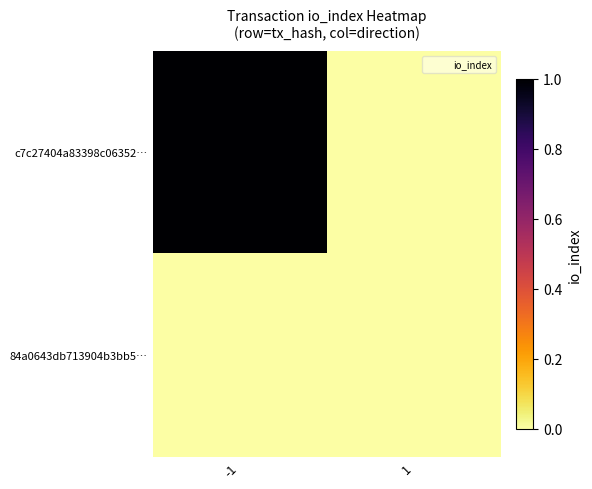

Reading left to right, extract all data points from this chart.

c7c27404a83398c06352…: -1=1	1=0
84a0643db713904b3bb5…: -1=0	1=0